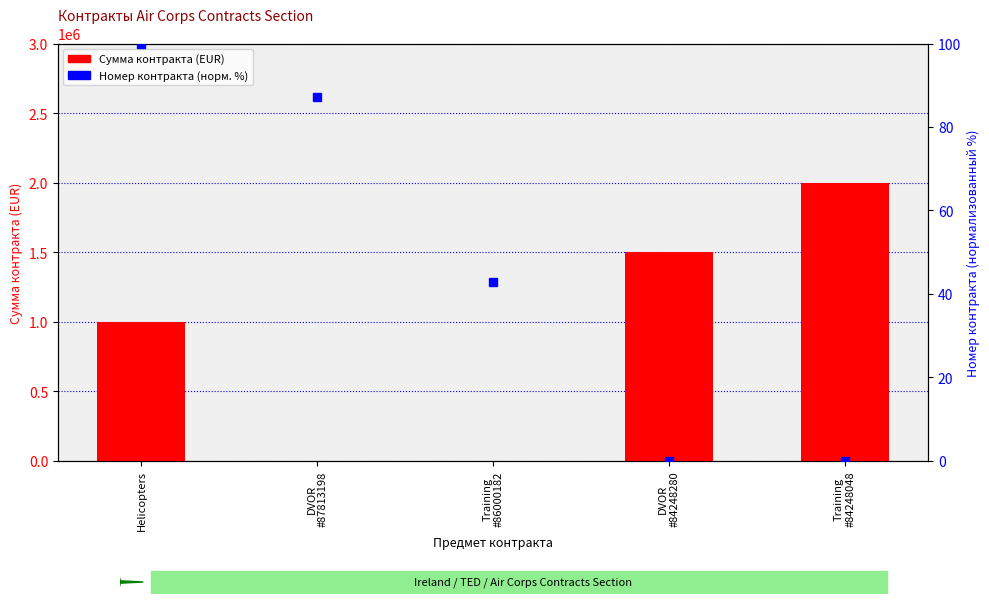

How many distinct data groups are displayed?

2